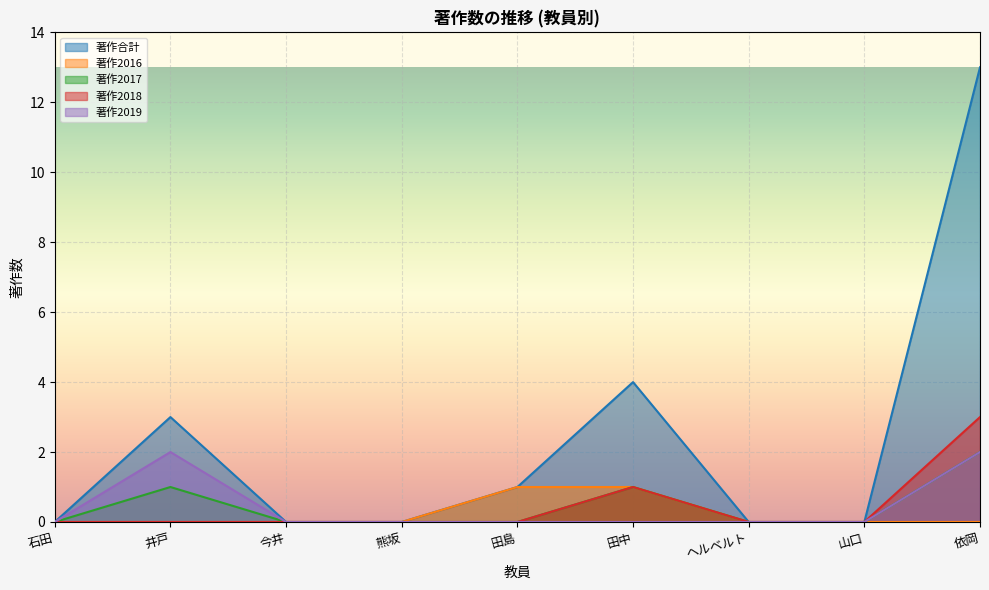

Reading left to right, transcribe all the data shown in this chart.

著作合計: 0	3	0	0	1	4	0	0	13
著作2016: 0	0	0	0	1	1	0	0	0
著作2017: 0	1	0	0	0	1	0	0	2
著作2018: 0	0	0	0	0	1	0	0	3
著作2019: 0	2	0	0	0	0	0	0	2